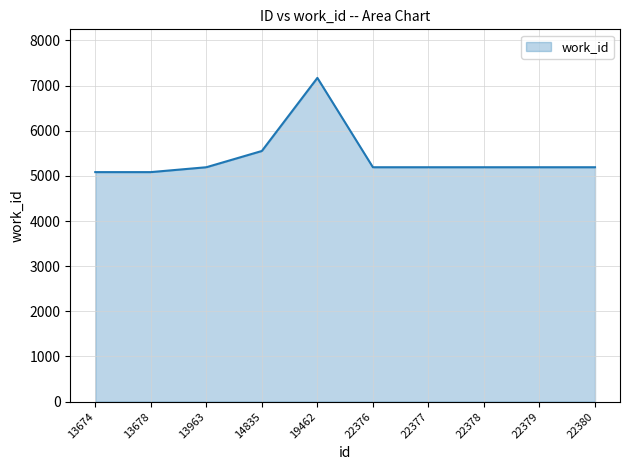

Approximately how many times larger is the value at 14835 compared to 22377?

1.1